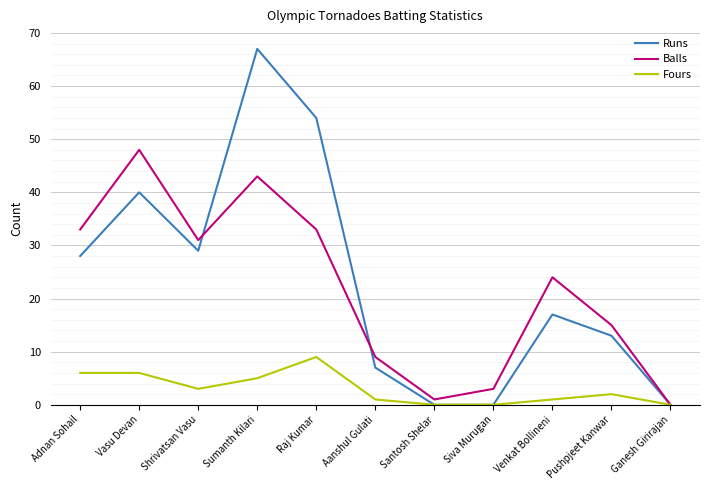

The Runs series shows 3 at Aanshul Gulati. True or false?

False